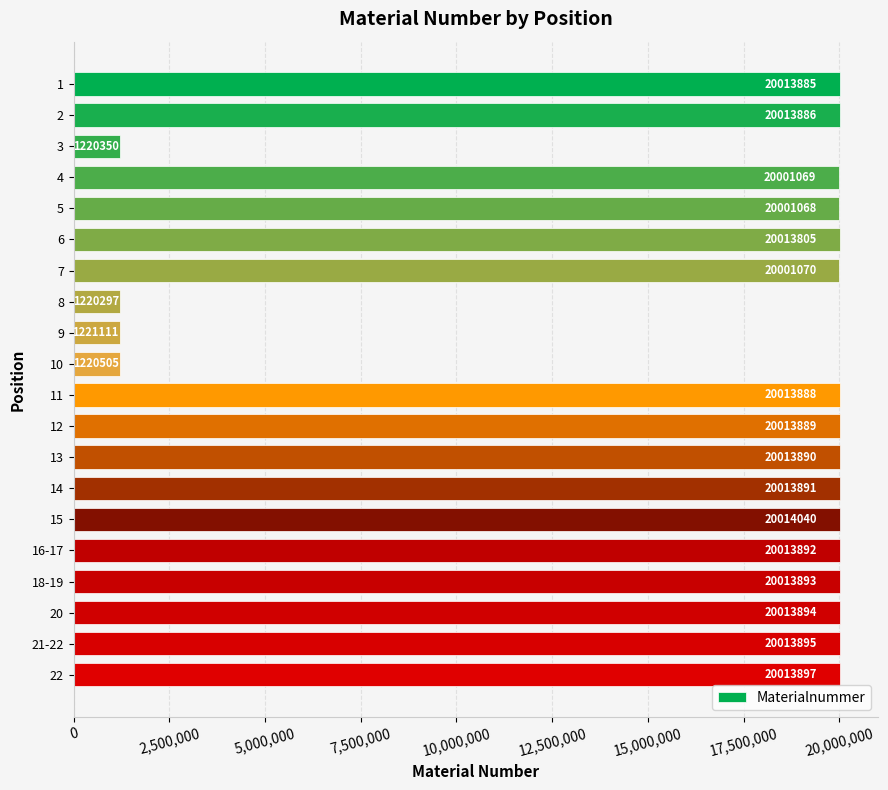

What is the label of the 1st bar from the top?

1